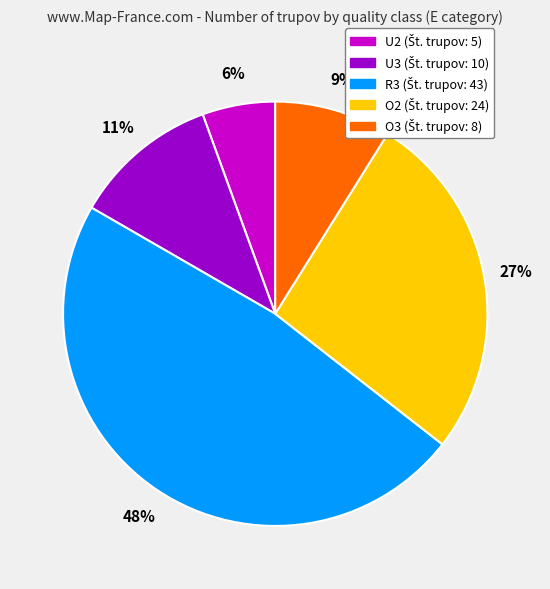

The O2 slice represents 27% of the pie. True or false?

True